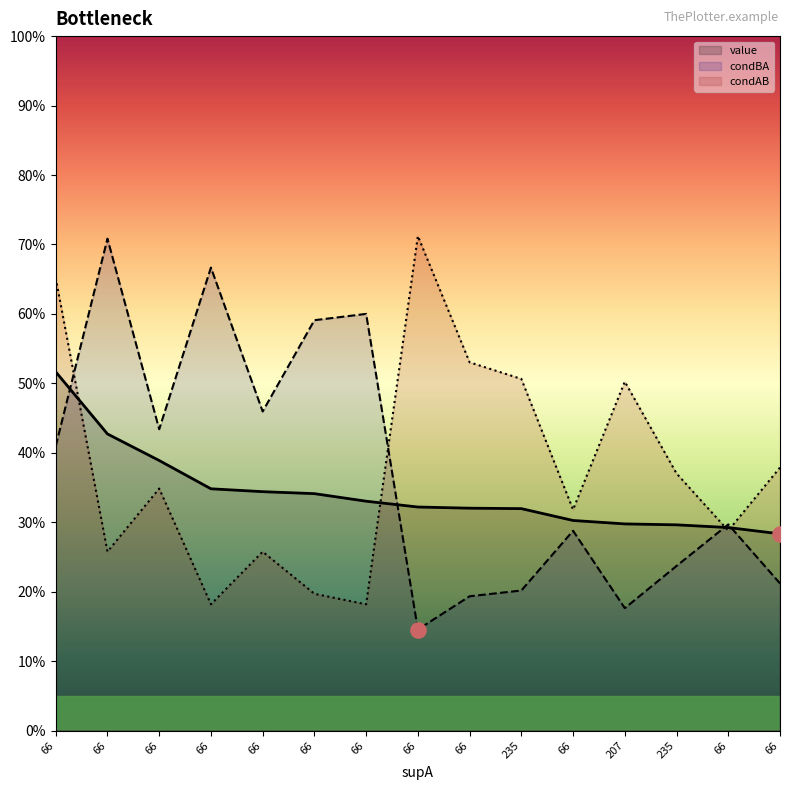

Is the value of value at 66 greater than the value of condBA at 66?

Yes